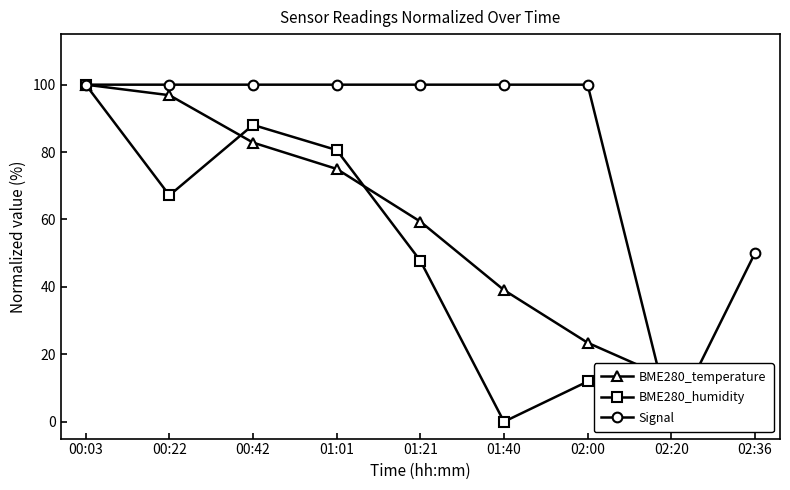

Reading left to right, list all the values displayed in this chart.

BME280_temperature: 00:03=100.0	00:22=96.9	00:42=82.8	01:01=75.0	01:21=59.4	01:40=39.1	02:00=23.4	02:20=12.5	02:36=0.0
BME280_humidity: 00:03=100.0	00:22=67.2	00:42=88.1	01:01=80.6	01:21=47.8	01:40=0.0	02:00=11.9	02:20=14.9	02:36=6.0
Signal: 00:03=100.0	00:22=100.0	00:42=100.0	01:01=100.0	01:21=100.0	01:40=100.0	02:00=100.0	02:20=0.0	02:36=50.0